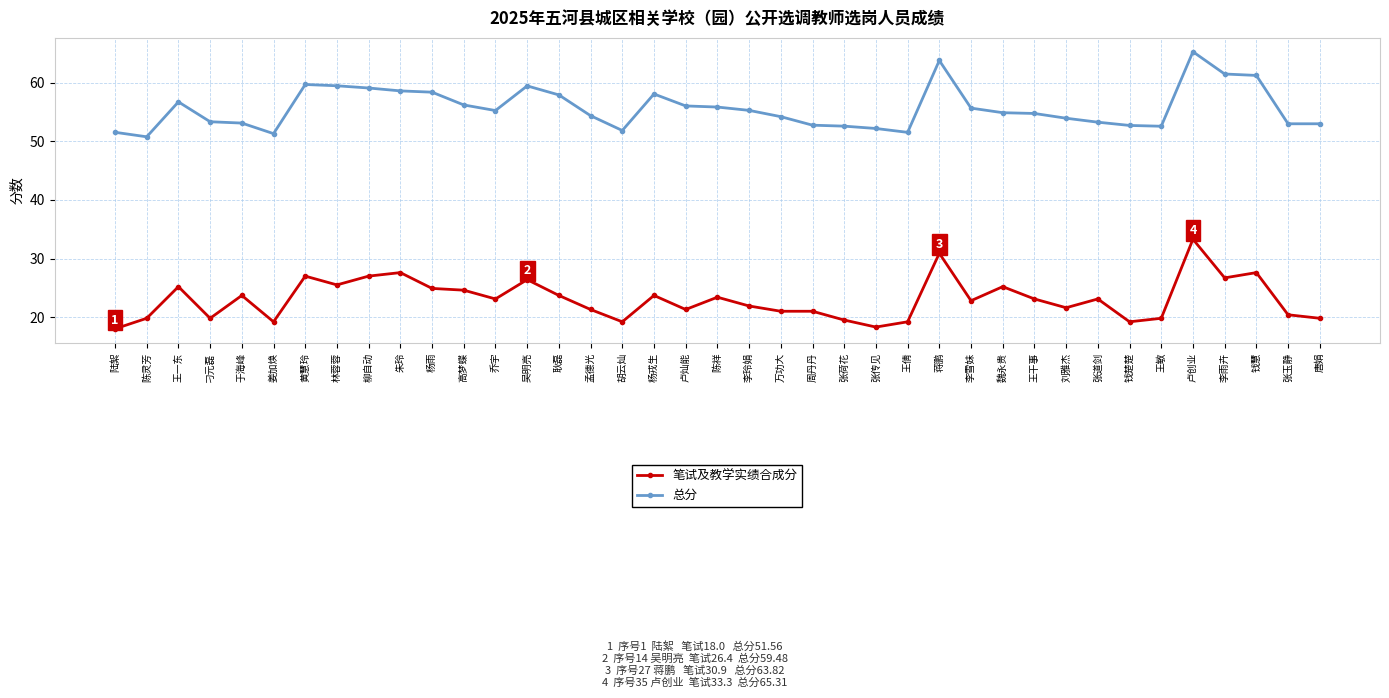

How many data points does each series have?

39